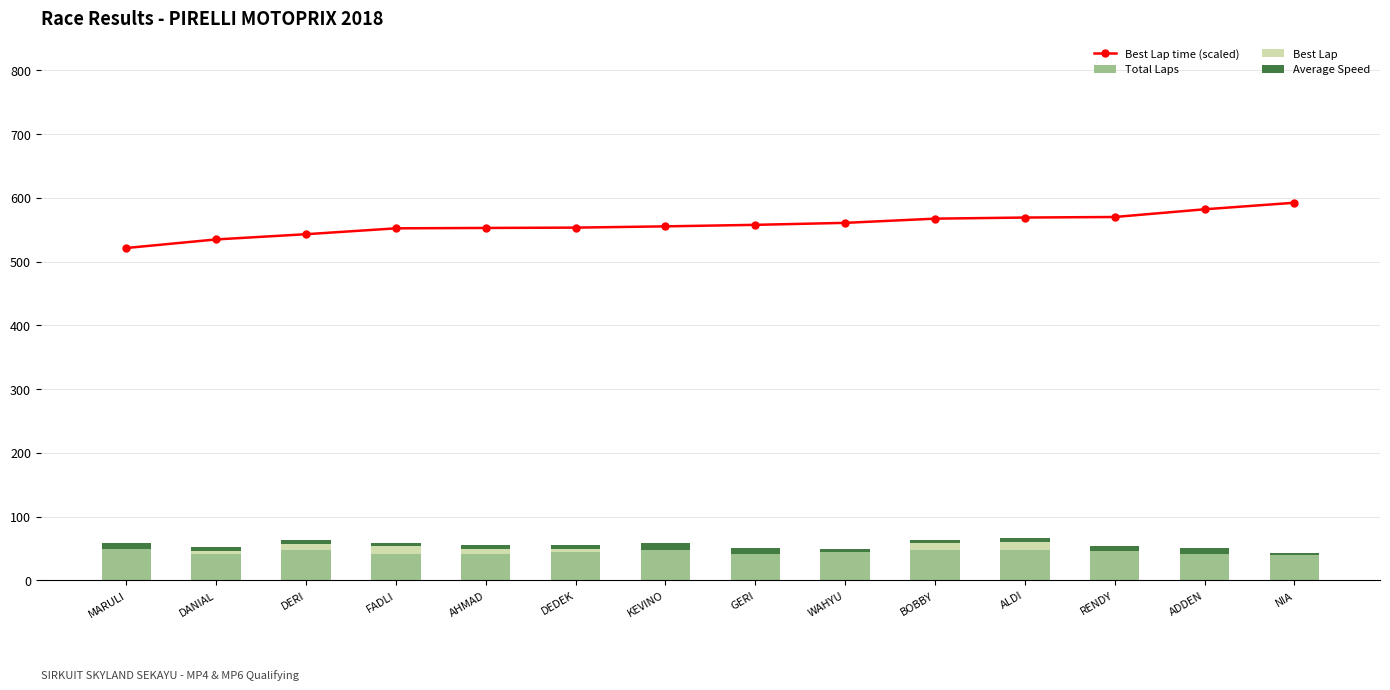

What is the value of the Average Speed bar at the 5th from the left?

6.0